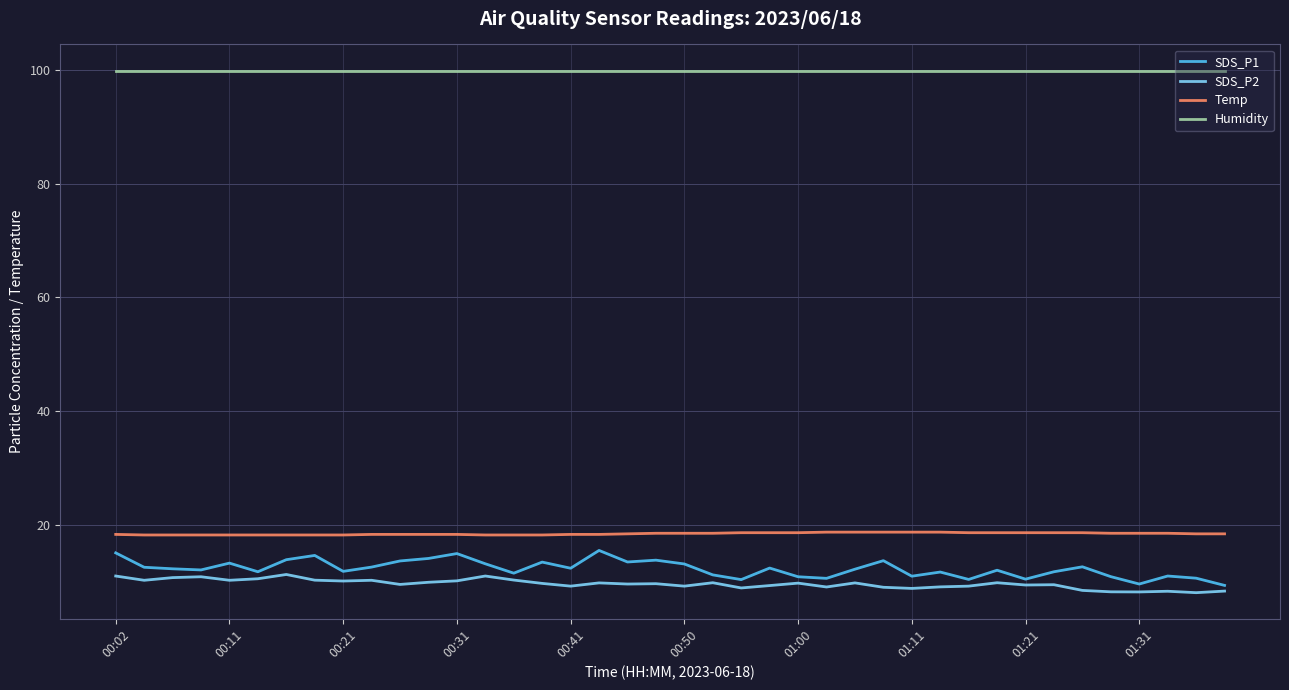

True or false: Humidity and Temp cross at least once.

False